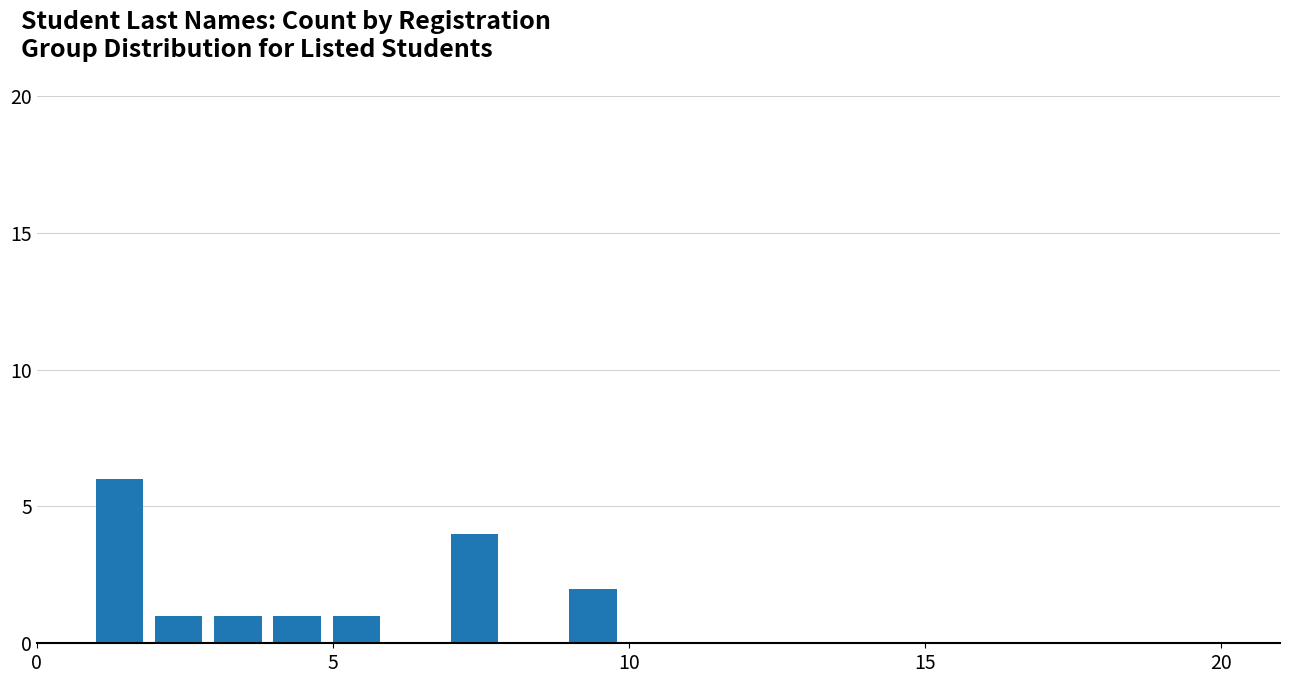

What is the greatest value displayed?

6